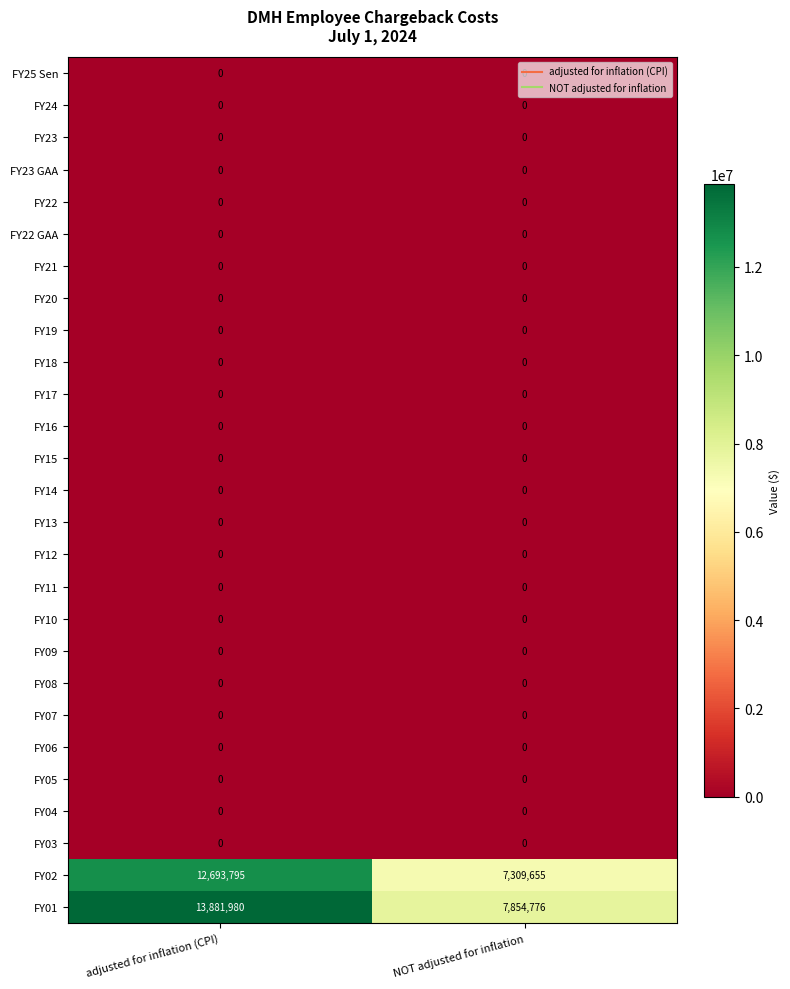

At how many categories does at least one series exceed 1043250?

2